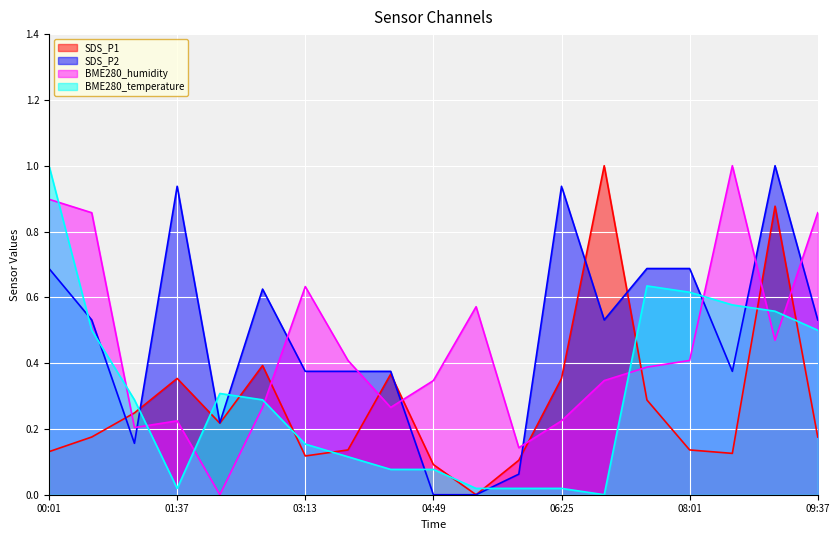

List the labels in order of BME280_humidity value, largest first.

08:33, 00:01, 00:33, 09:37, 03:13, 05:21, 09:05, 03:45, 08:01, 07:29, 04:49, 06:57, 02:41, 04:17, 01:37, 06:25, 01:05, 05:53, 02:09